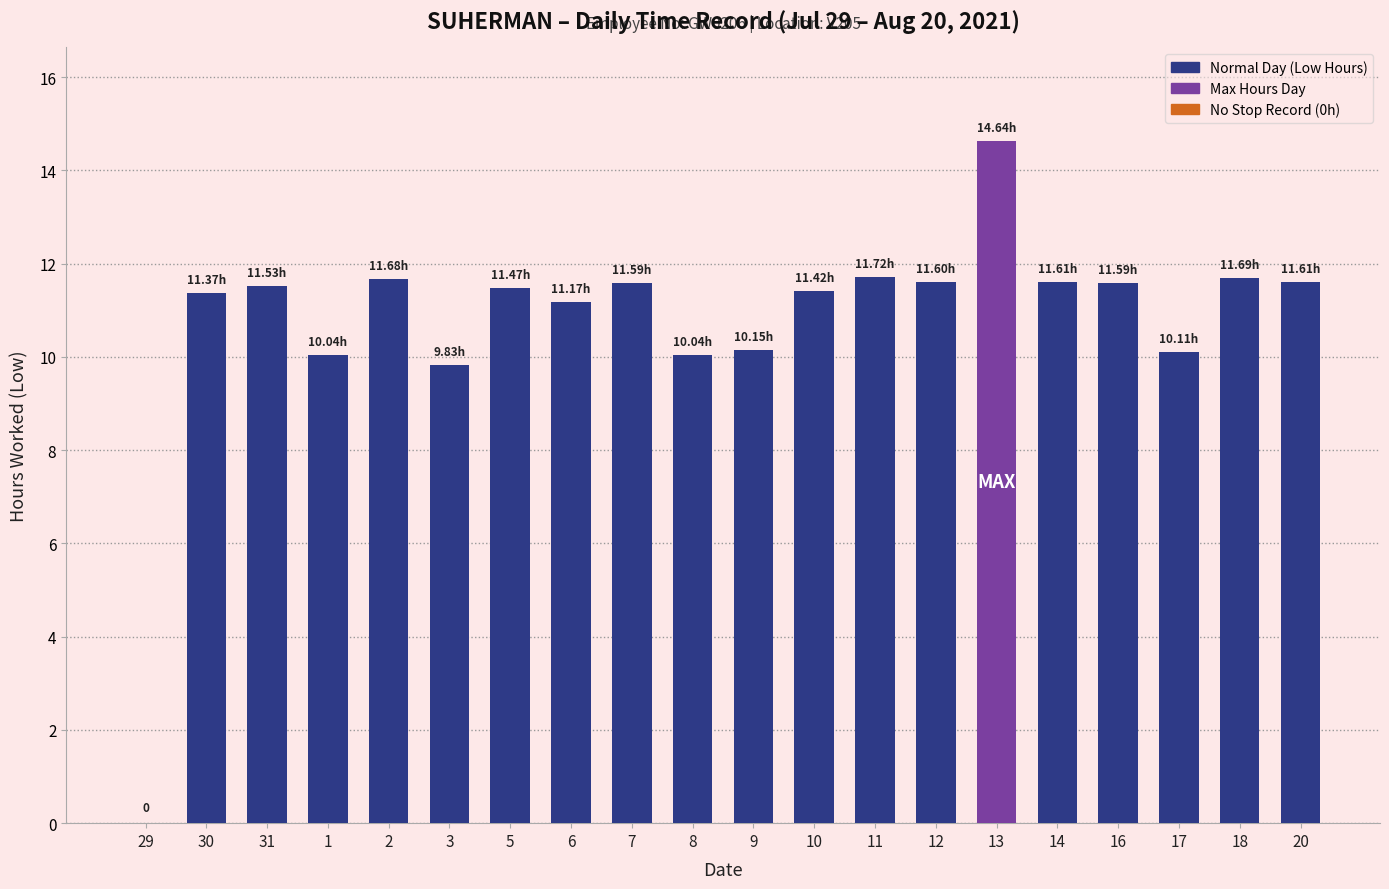

Between 5 and 8, which is larger?

5